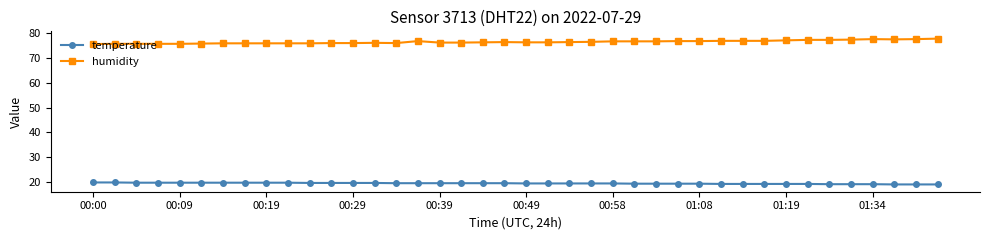

What is the maximum value for temperature?

19.8